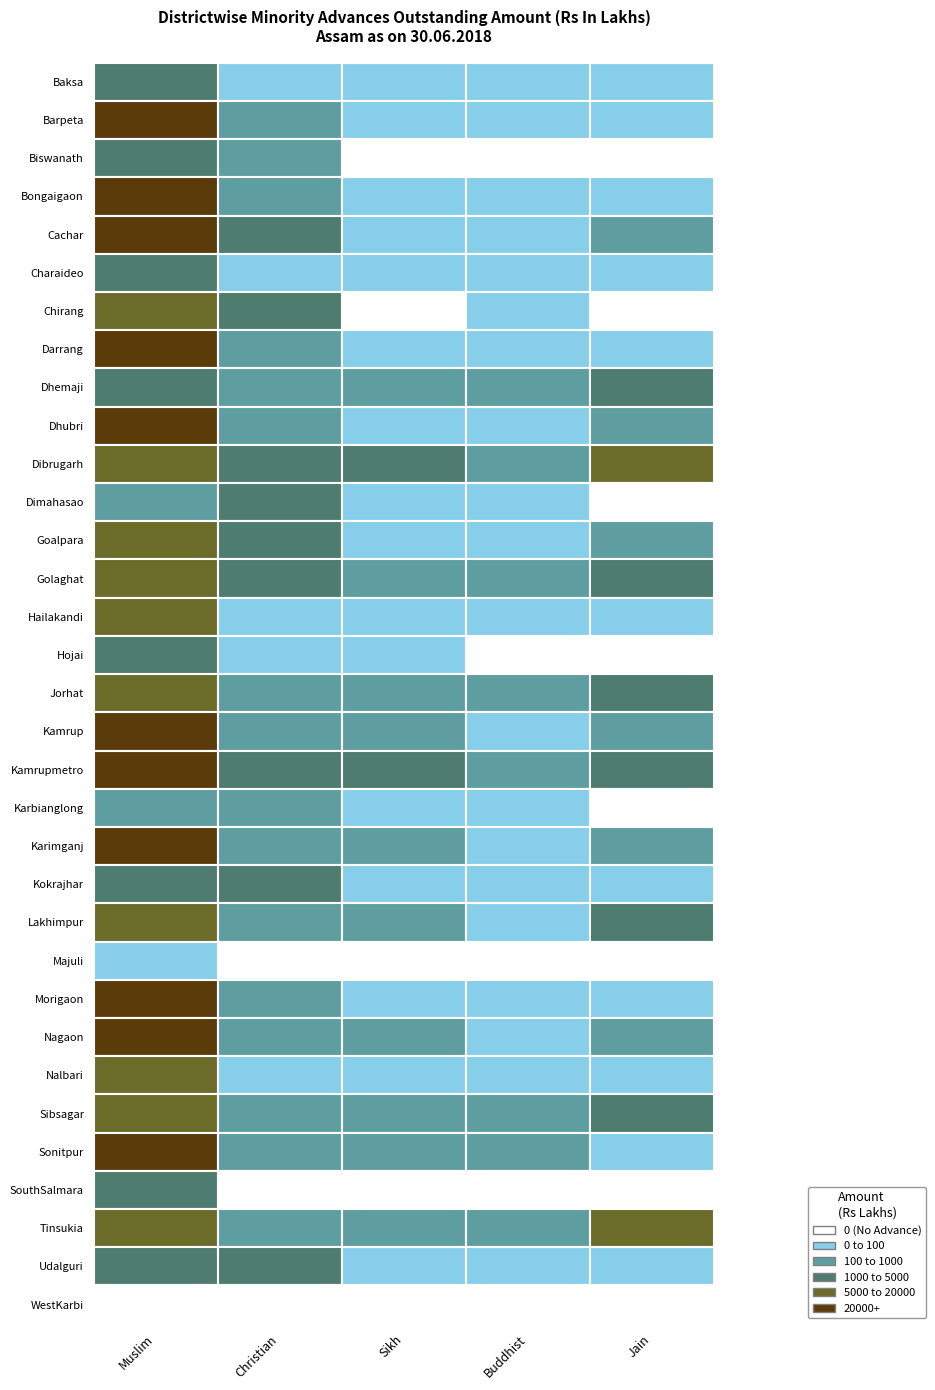

Which series has the widest spread of values?

Muslim